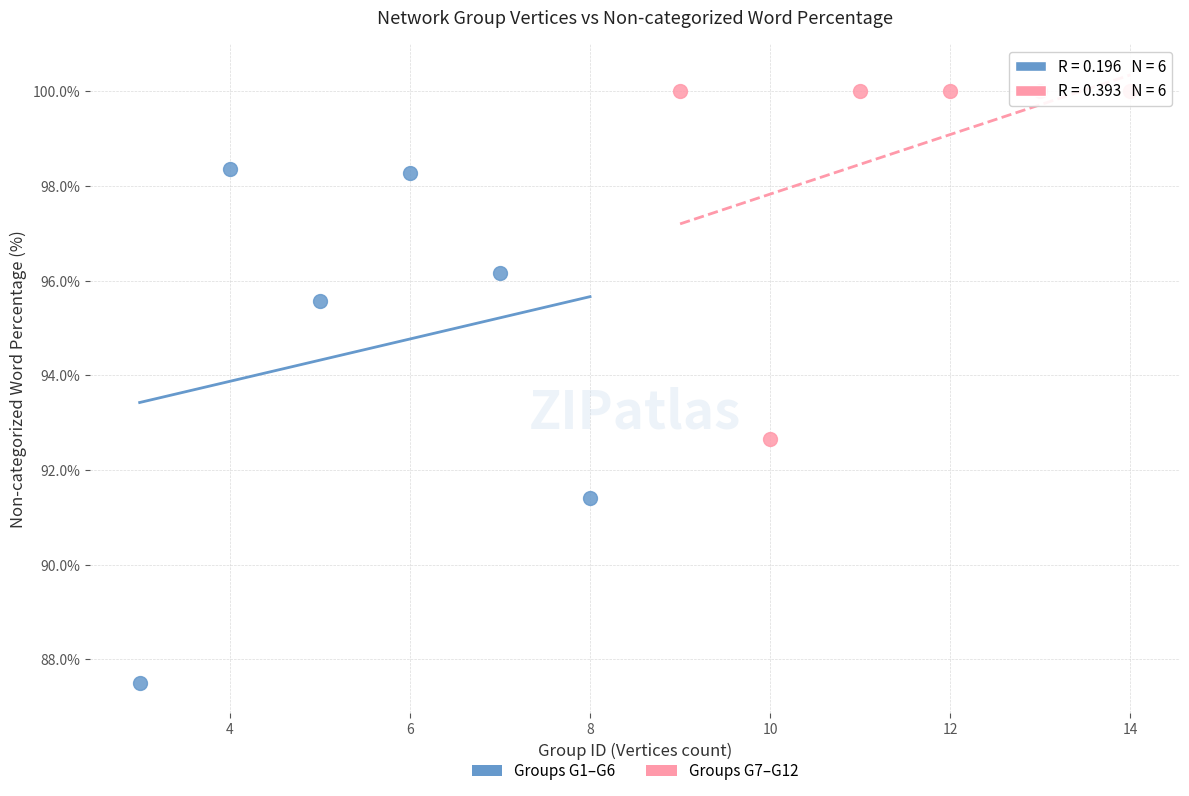

What are all the series names shown in the legend?

Groups G1–G6, Groups G7–G12